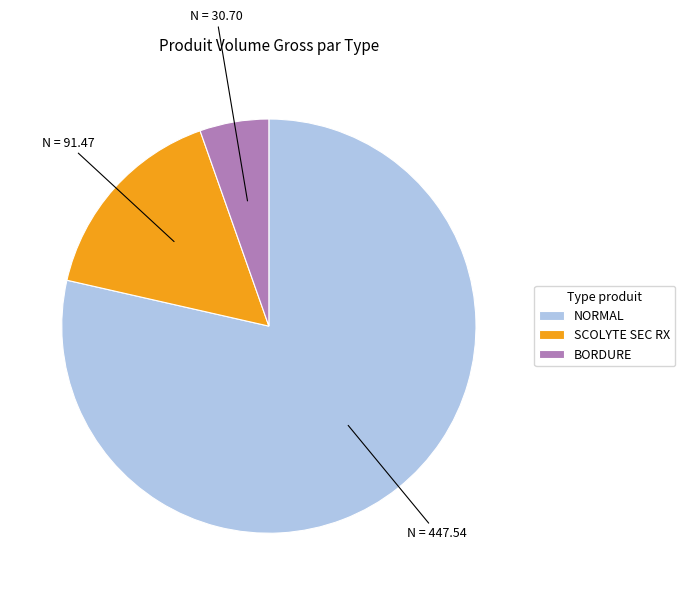

The BORDURE slice represents 10% of the pie. True or false?

False